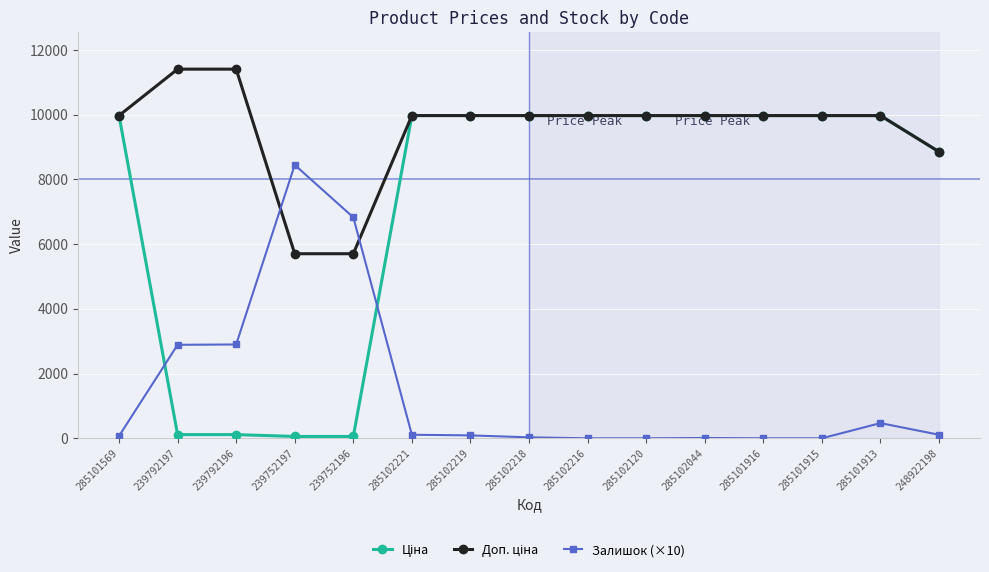

How many distinct data groups are displayed?

3